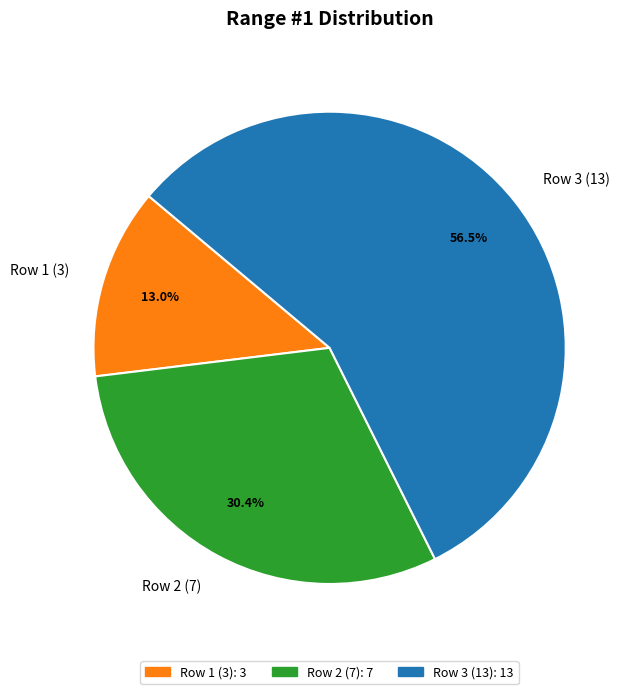

To the nearest percent, what percentage of the pie is Row 1 (3)?

13%